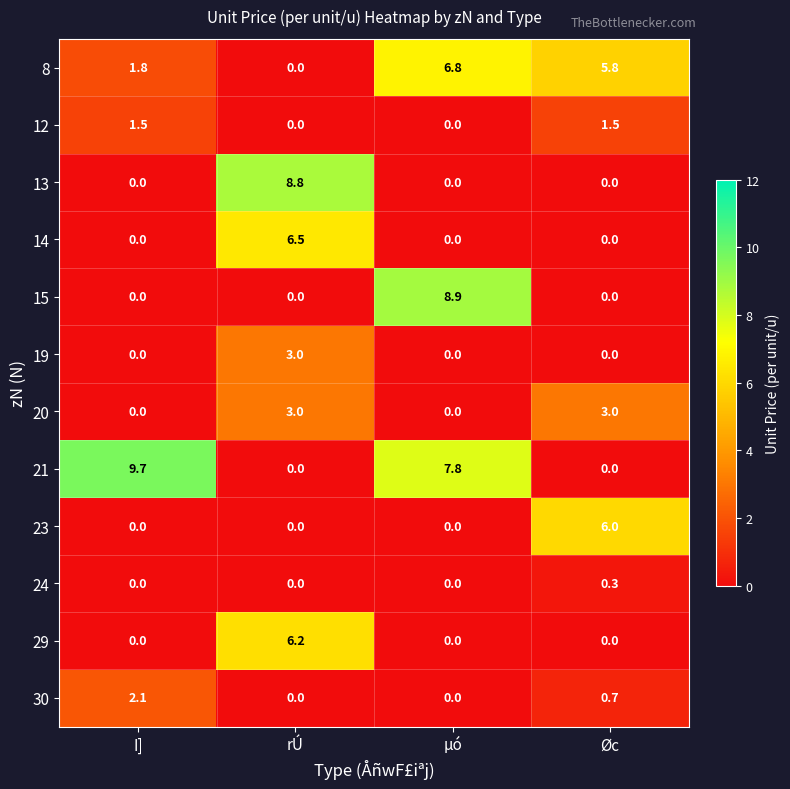

Is it true that 30 equals 2.1 at I]?

True